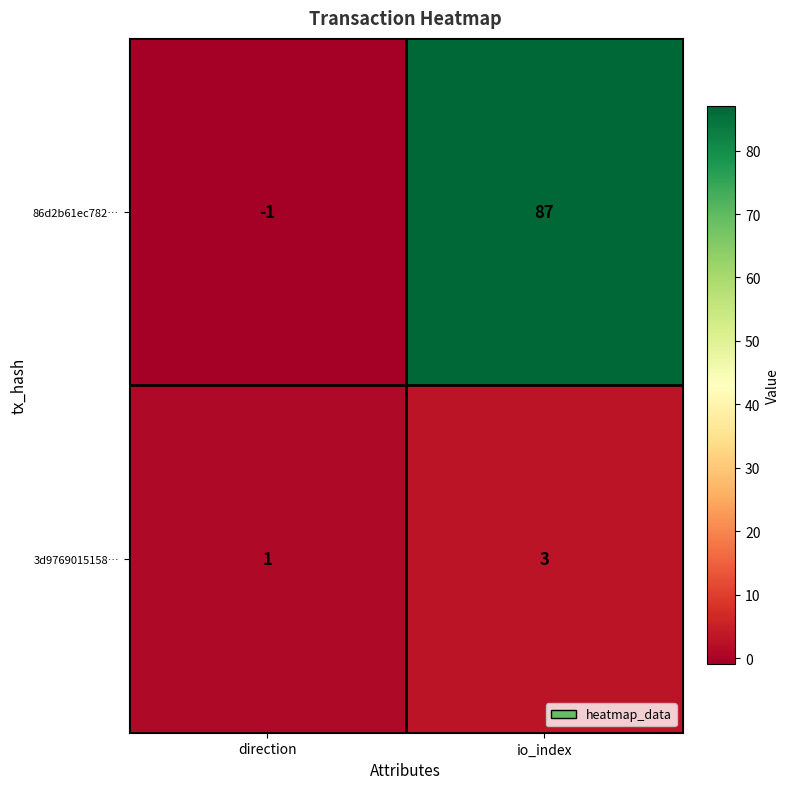

What is the sum of all 86d2b61ec782… values?

86